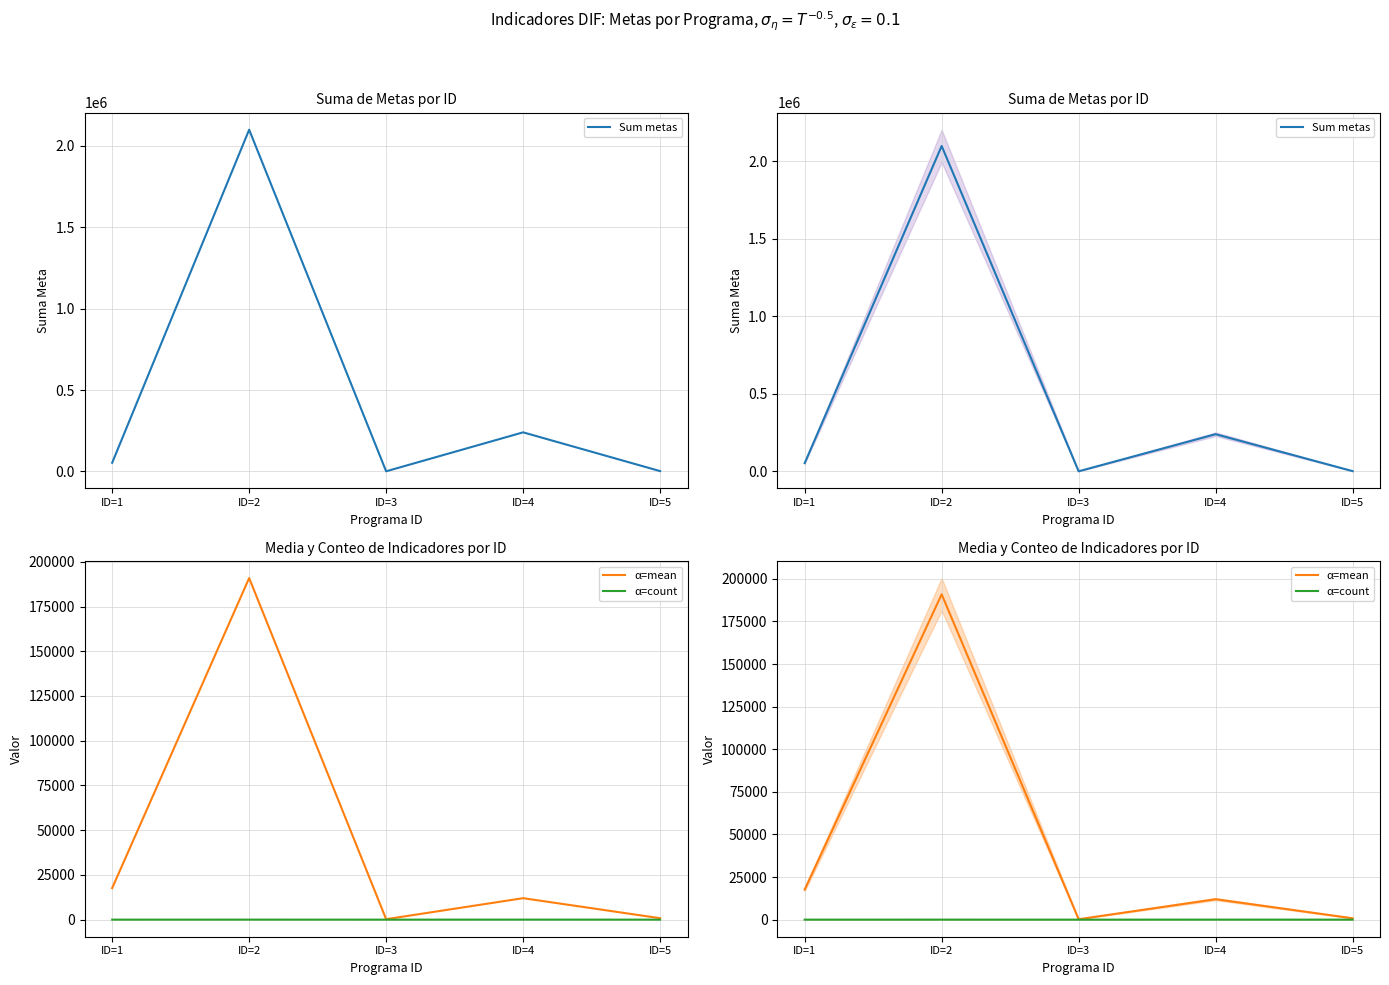

The value of α=count at ID=2 is 14.9. True or false?

False